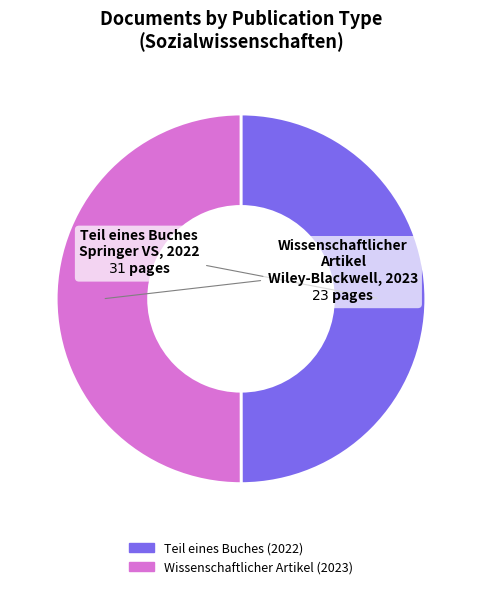

How many slices are in this pie chart?

2